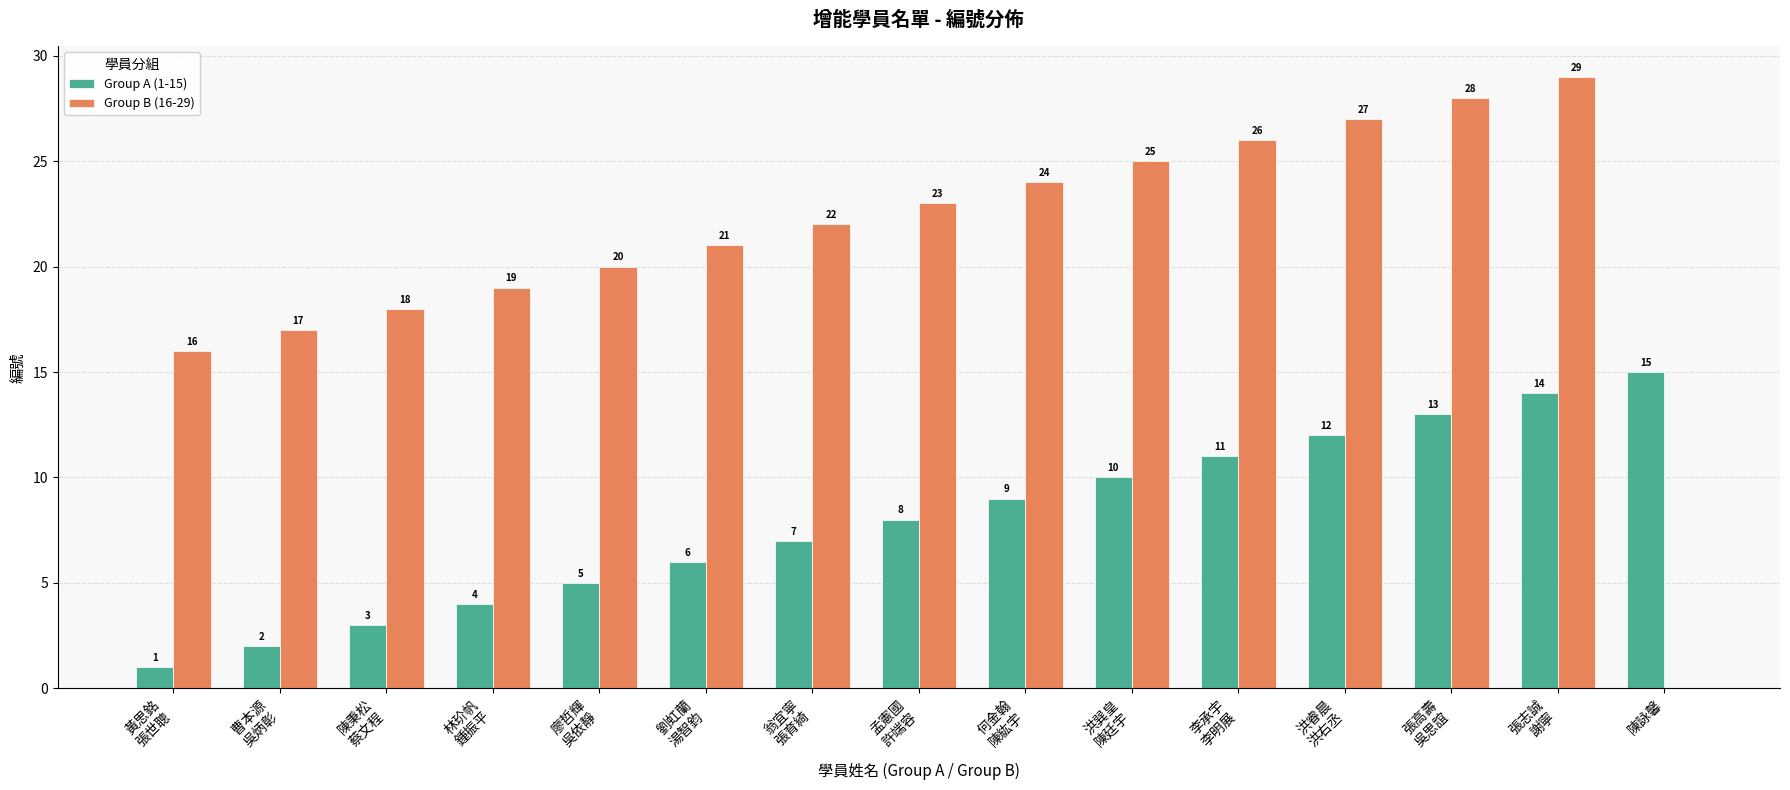

What is the sum of all Group B (16-29) values?

315